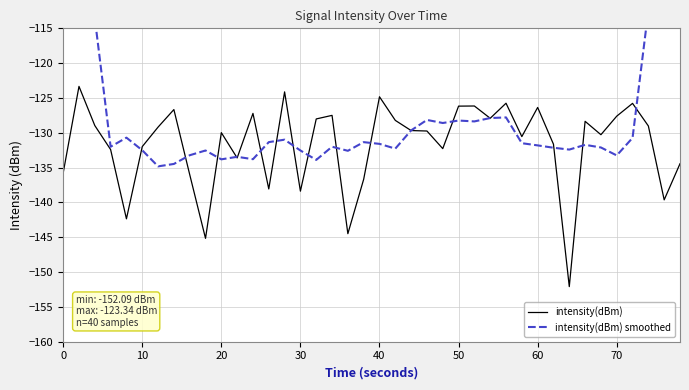

What is the highest value of the intensity(dBm) series?

-123.3